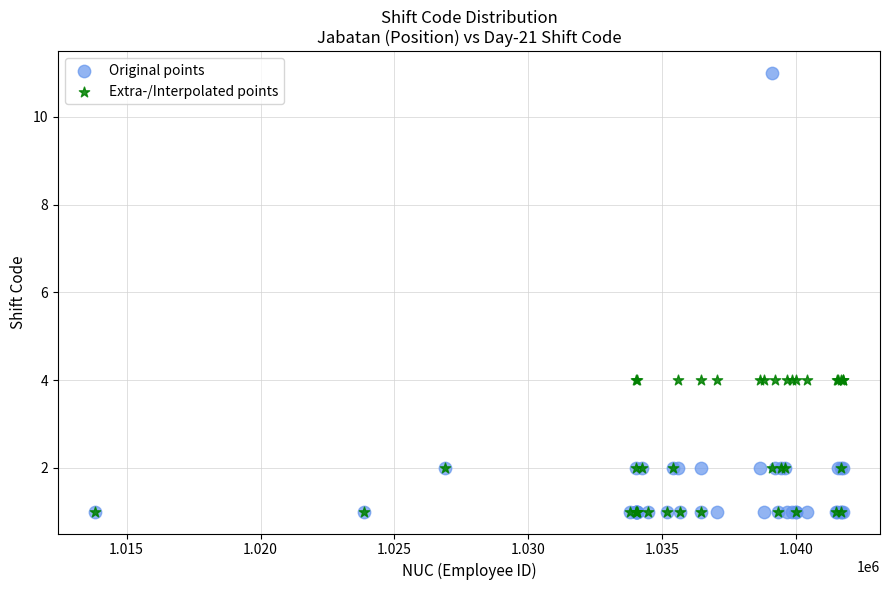

What are all the series names shown in the legend?

Original points, Extra-/Interpolated points